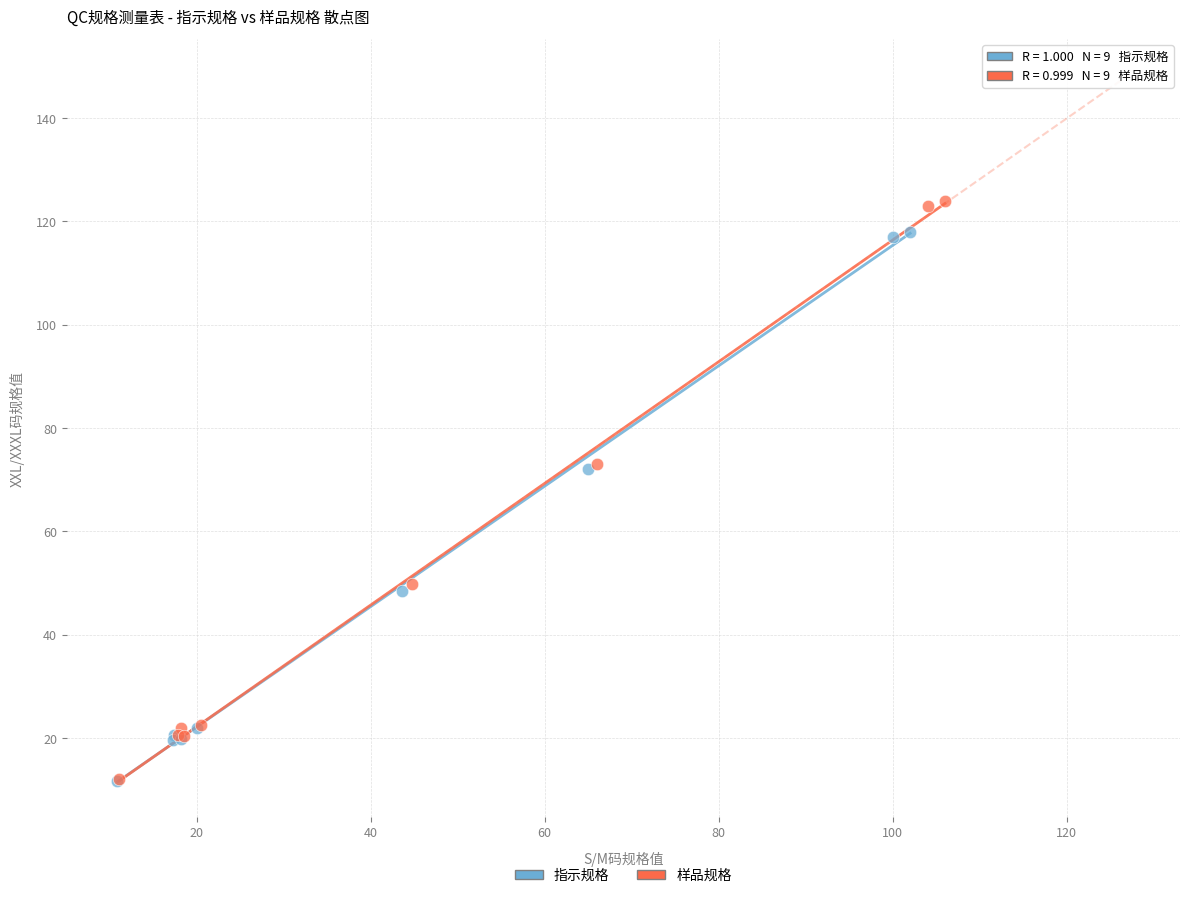

Which series reaches the maximum Y coordinate?

样品规格